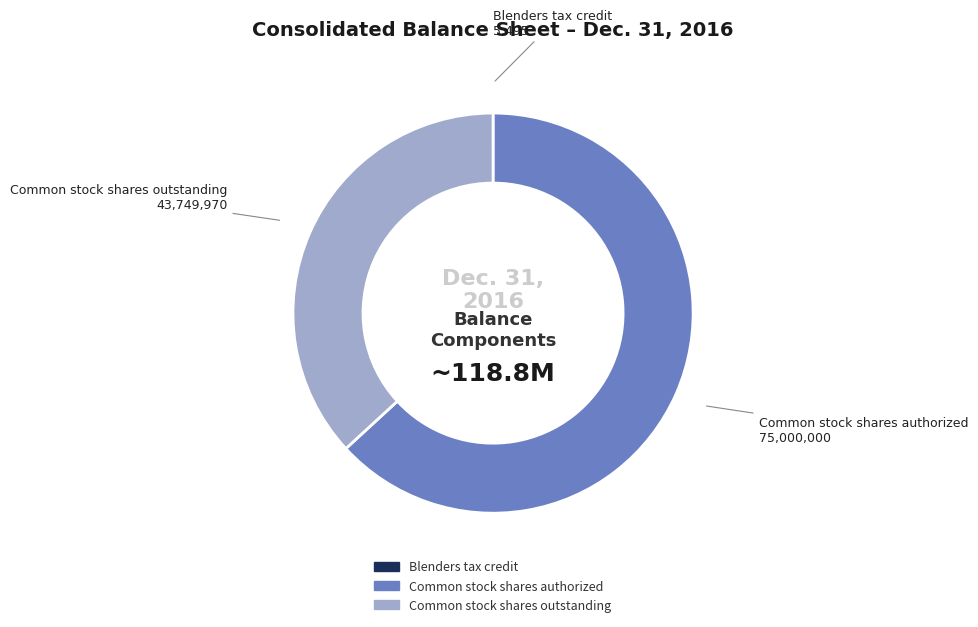

Which has a higher value, Common stock shares authorized or Common stock shares outstanding?

Common stock shares authorized